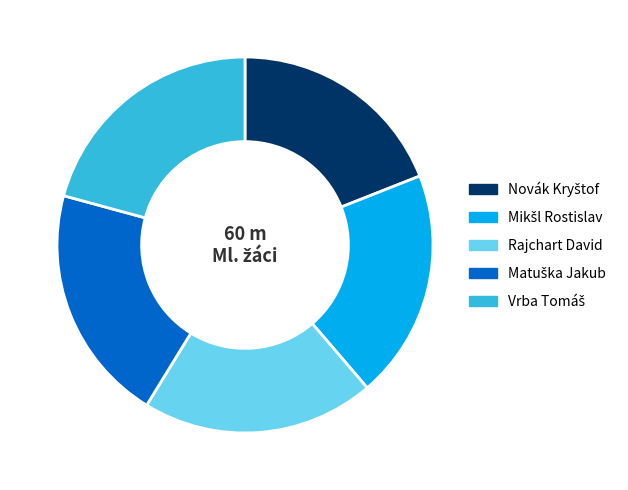

Does Rajchart David represent more than half of the total?

No